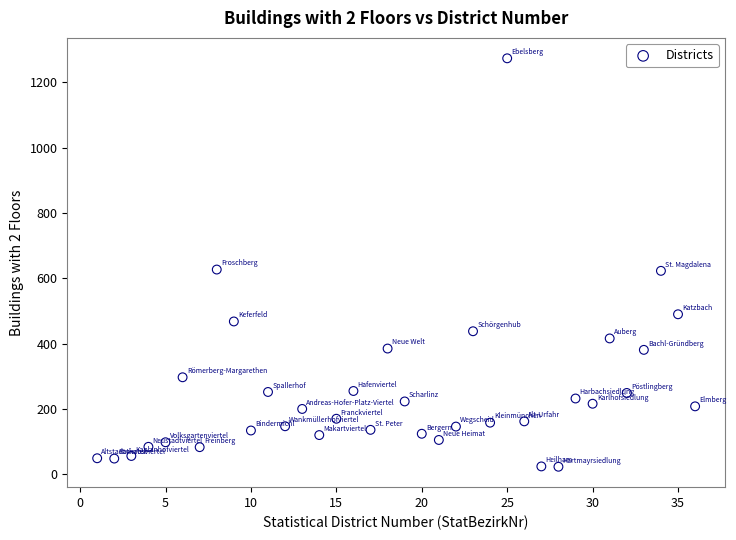

What is the range of X values (max minus min)?

35